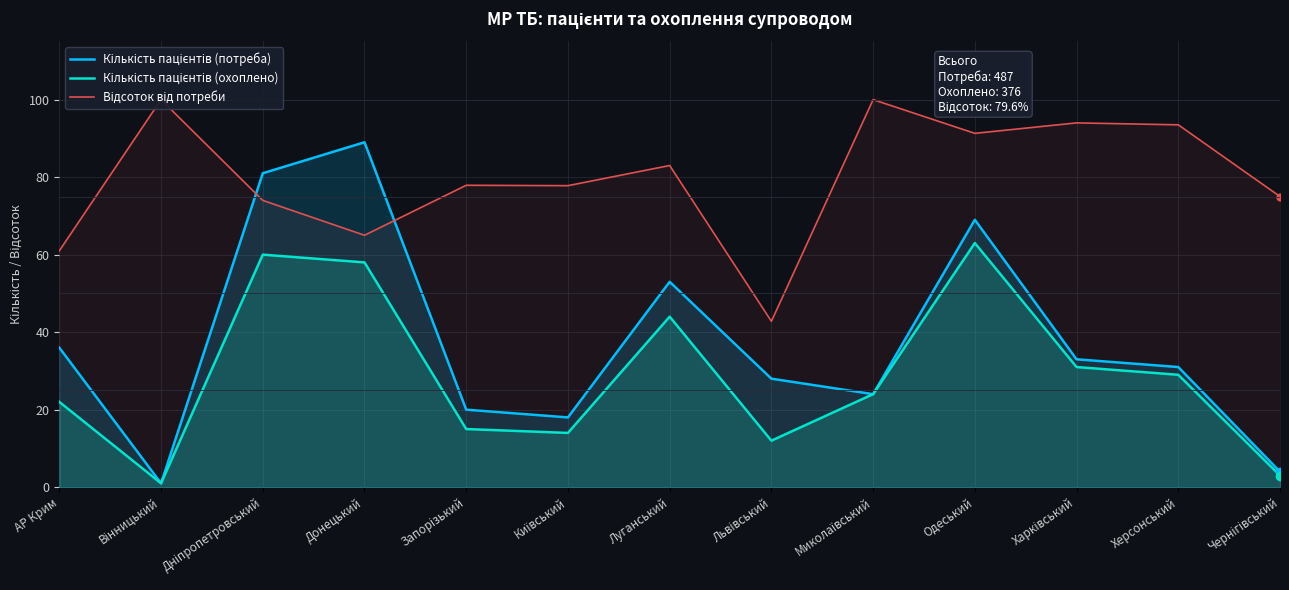

Is the value of Кількість пацієнтів (потреба) at Луганський greater than the value of Кількість пацієнтів (охоплено) at Одеський?

No